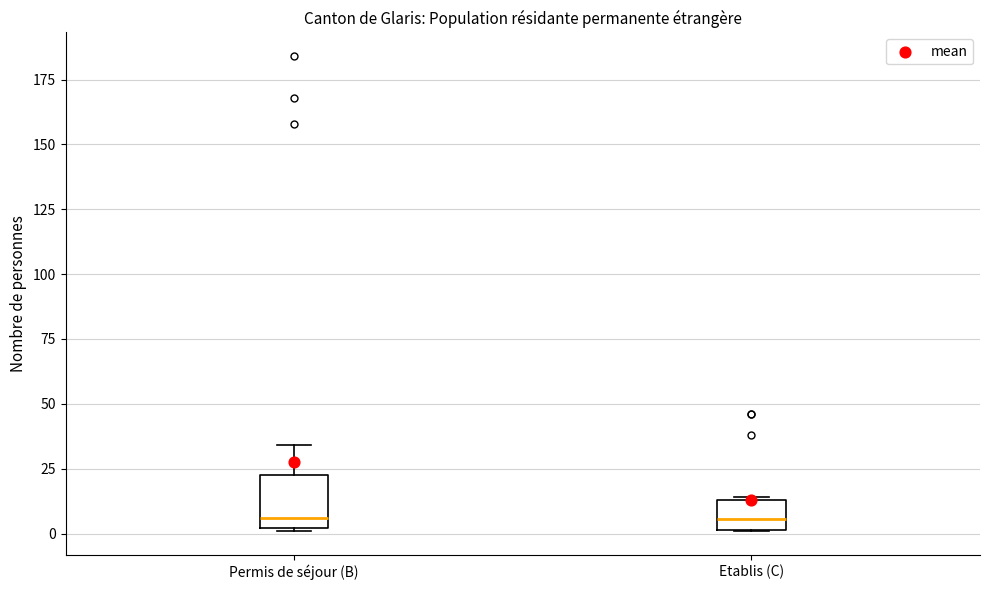

Where is the upper edge of the box for Permis de séjour (B) on the y-axis? The values are not printed on the chart, so give them approximately, as read against the axis.

25